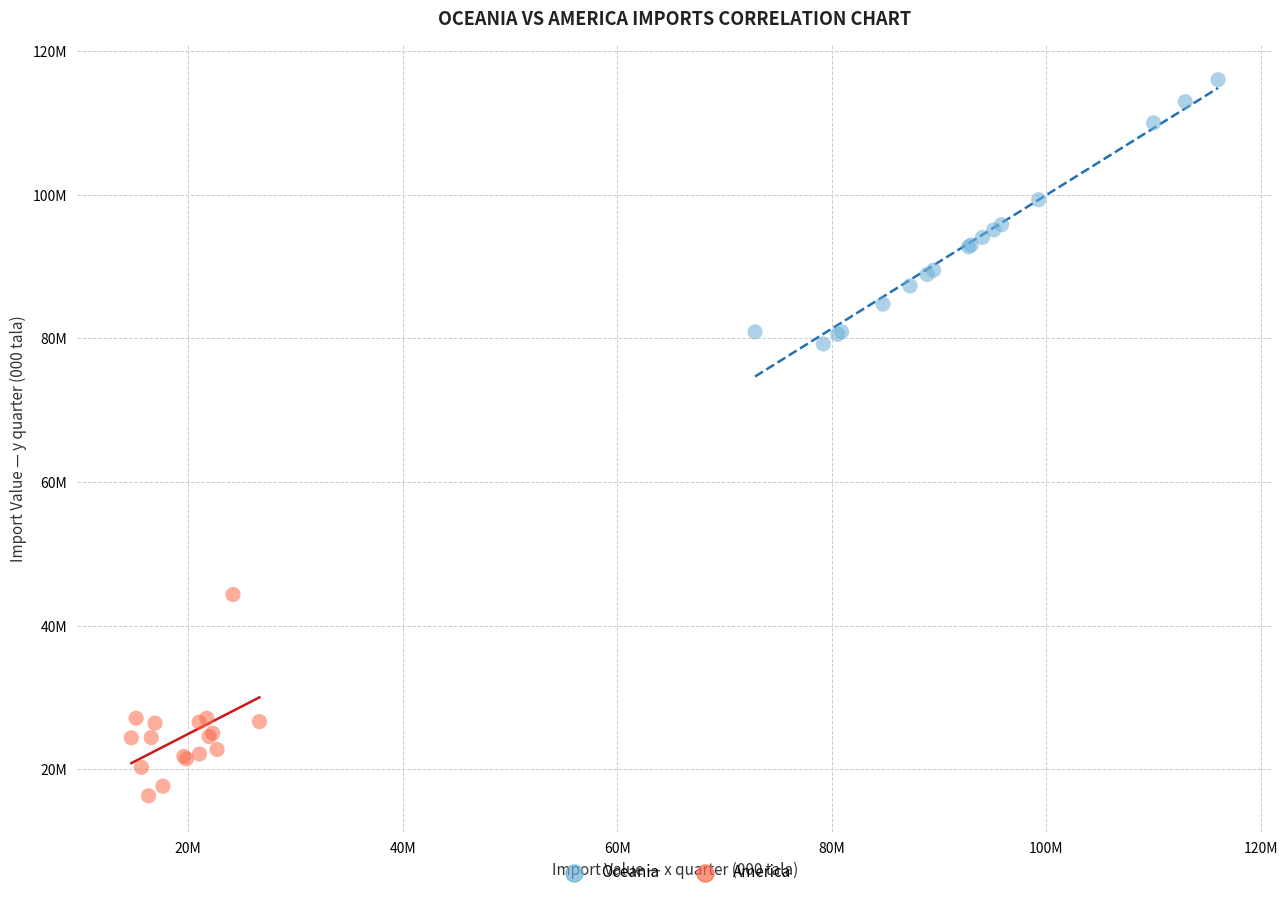

Which series has the widest spread of Y values?

Oceania